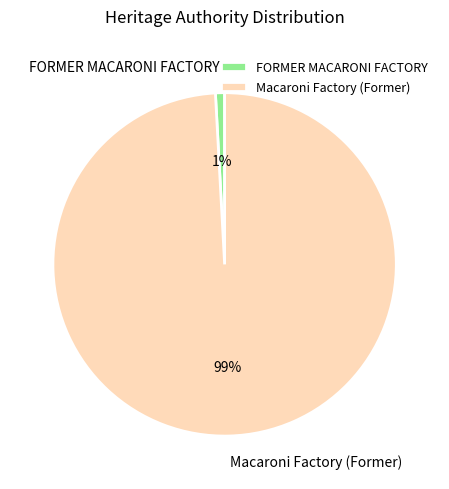

To the nearest percent, what percentage of the pie is Macaroni Factory (Former)?

99%